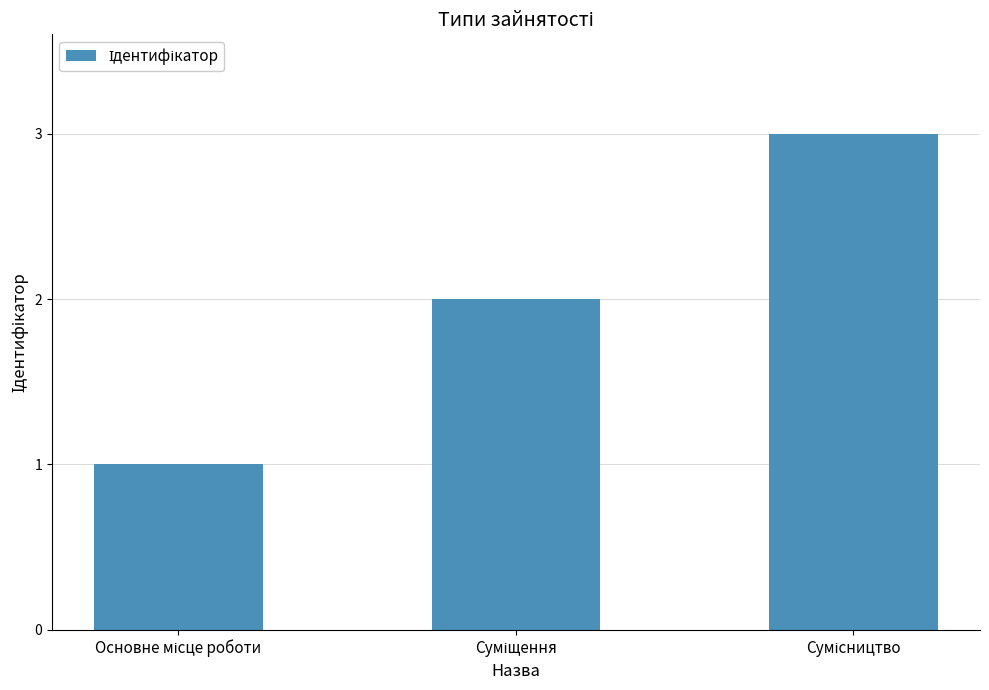

What is the average value?

2